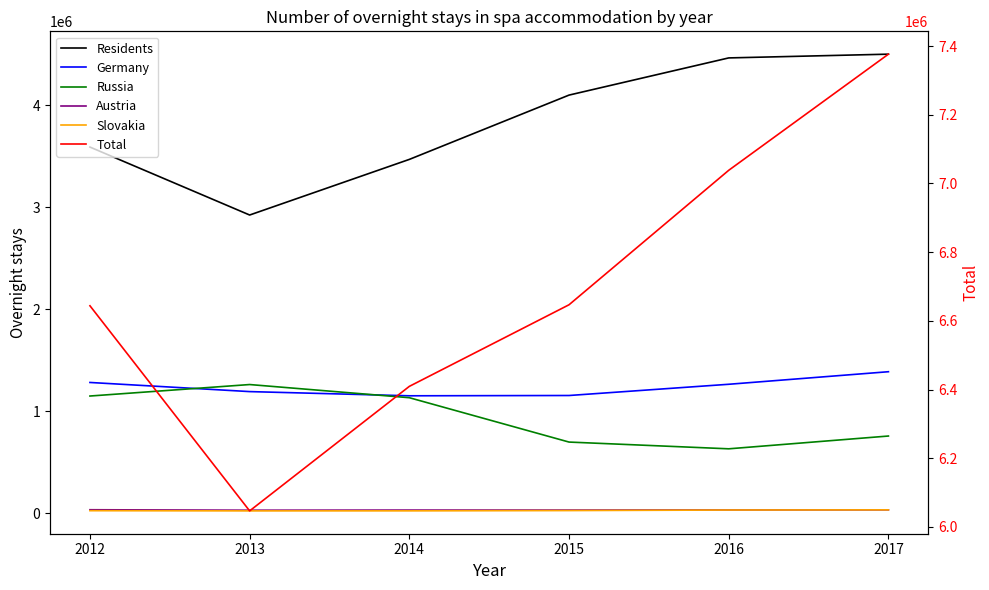

What is the average value of the Austria series?

33936